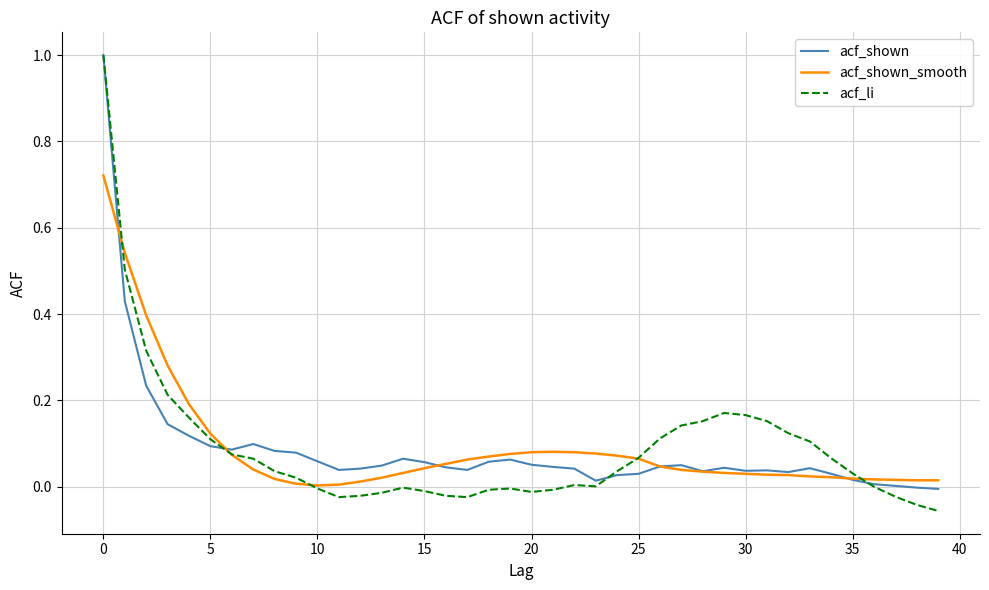

Which series has the widest spread of values?

acf_li